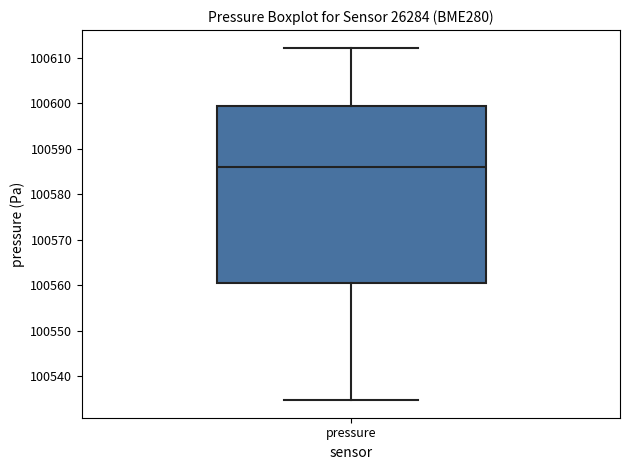

Read this box plot against the y-axis: the position of the median line, the range covered by the box, and the ends of both whiskers. The values are not printed on the chart, so give them approximately, as read against the axis.

median 100586, box 100560 to 100599, whiskers 100535 to 100612